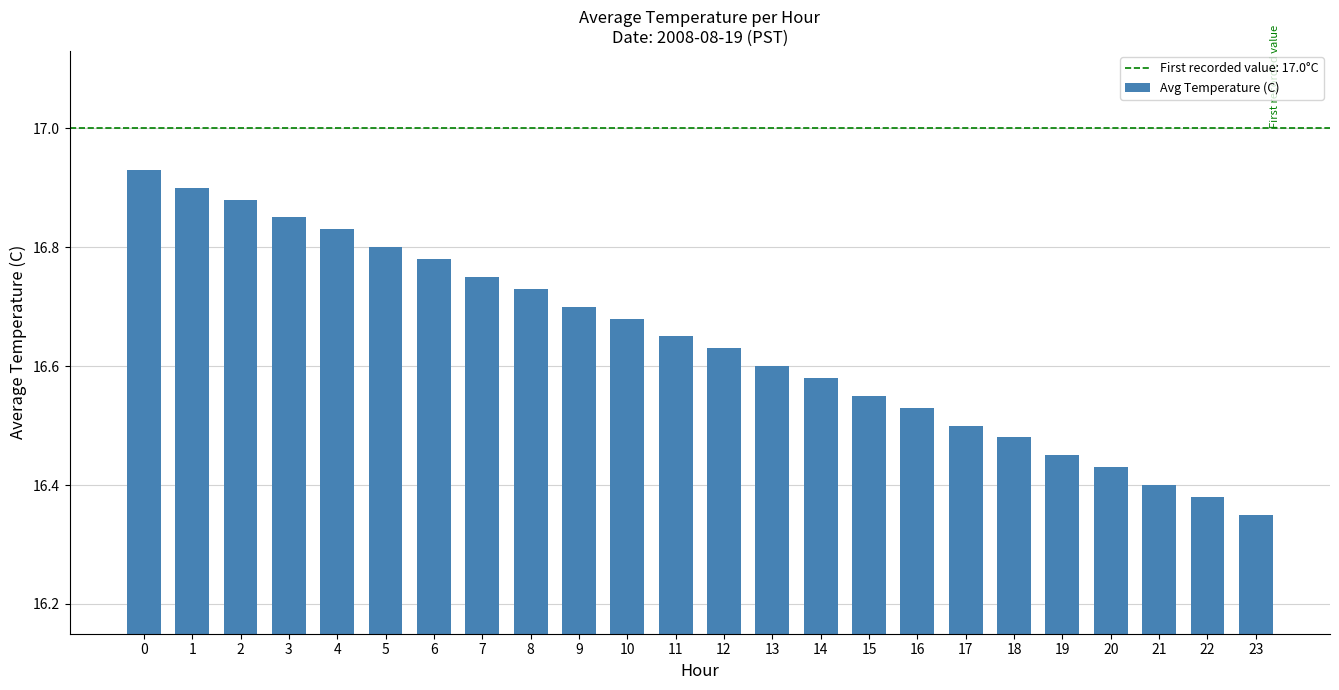

List the labels in order of value, smallest first.

23, 22, 21, 20, 19, 18, 17, 16, 15, 14, 13, 12, 11, 10, 9, 8, 7, 6, 5, 4, 3, 2, 1, 0